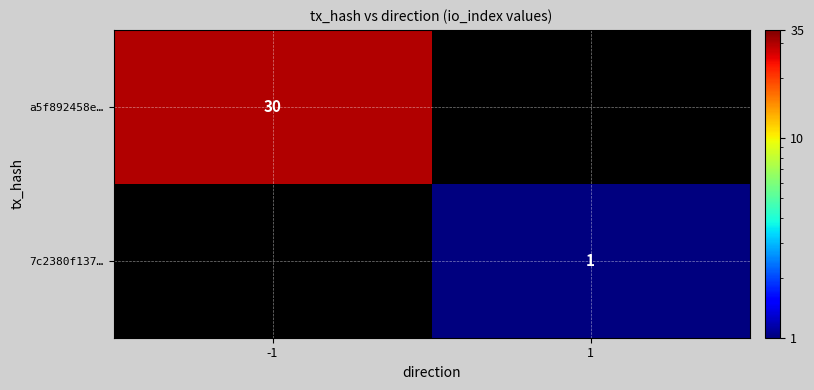

What is the total value across all series at 1?

1